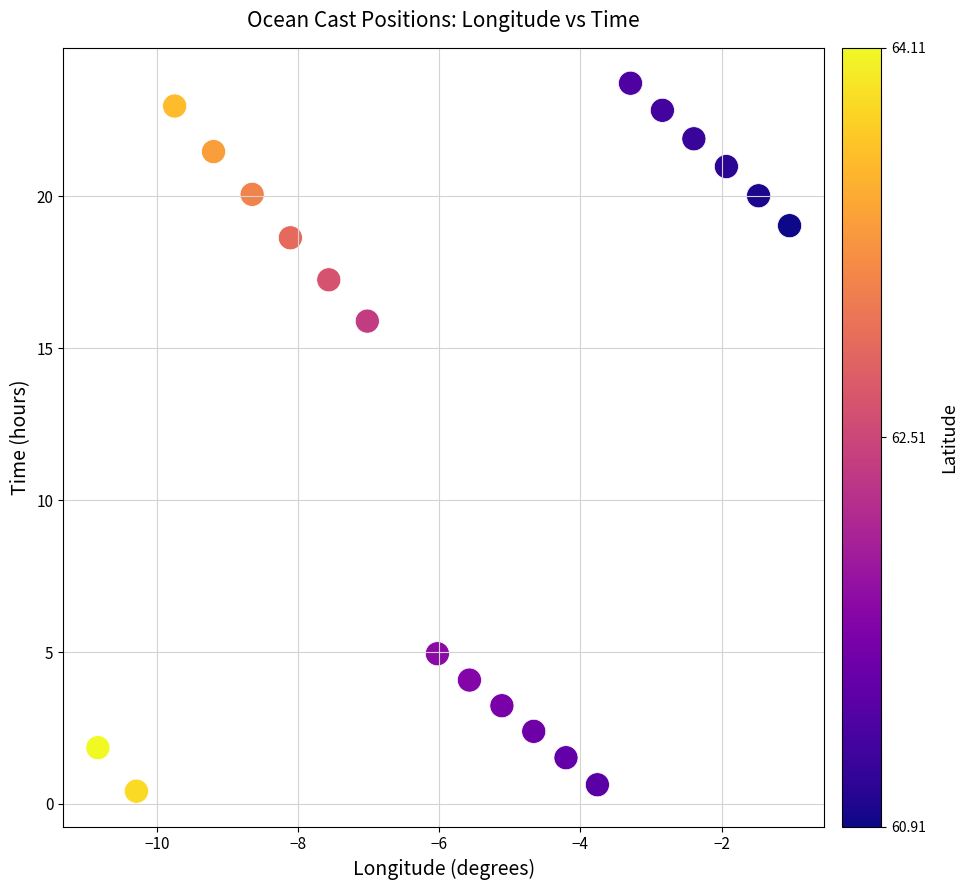

What Y value in the scatter plot is closest to 12?

15.9